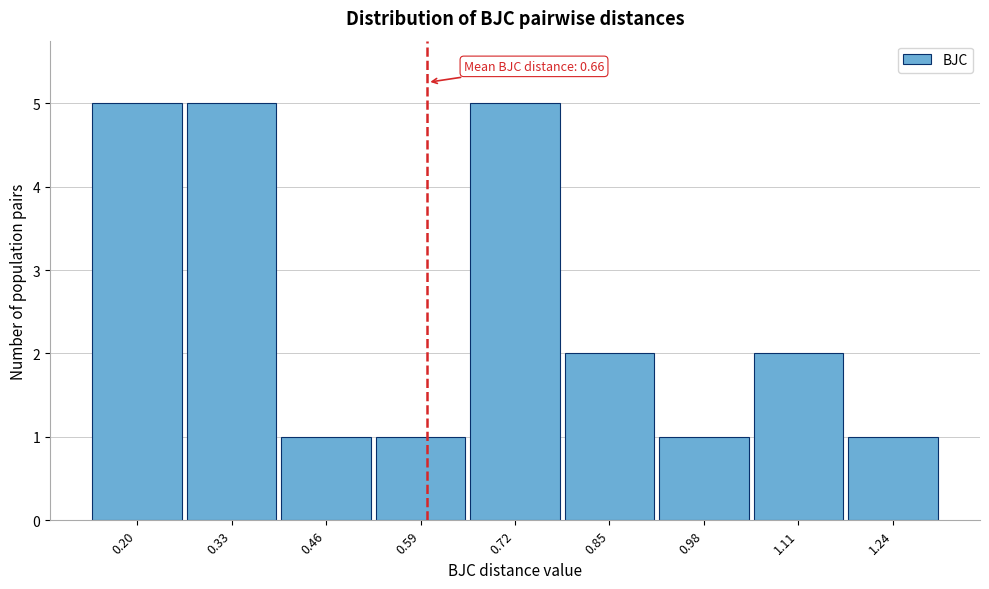

Reading left to right, list all the values displayed in this chart.

0.20=5	0.33=5	0.46=1	0.59=1	0.72=5	0.85=2	0.98=1	1.11=2	1.24=1